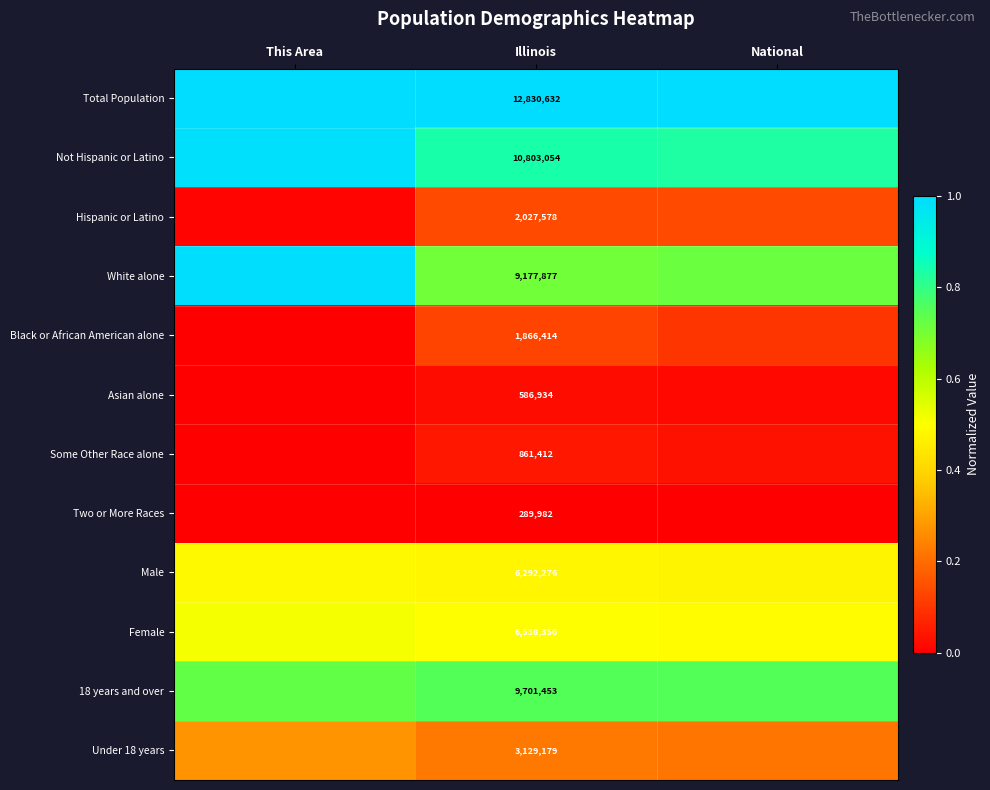

True or false: Asian alone has a value of 0.0 at This Area.

False